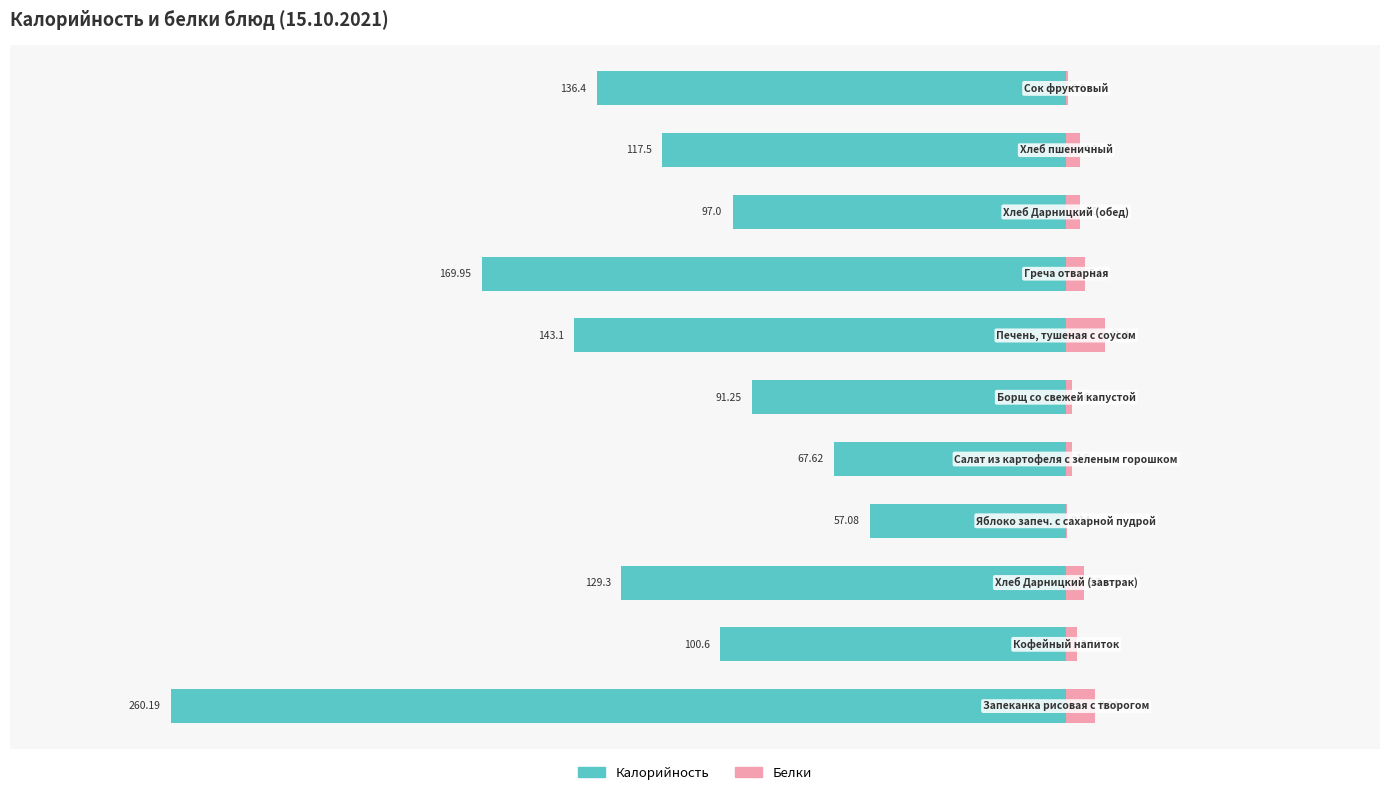

What are all the series names shown in the legend?

Калорийность, Белки